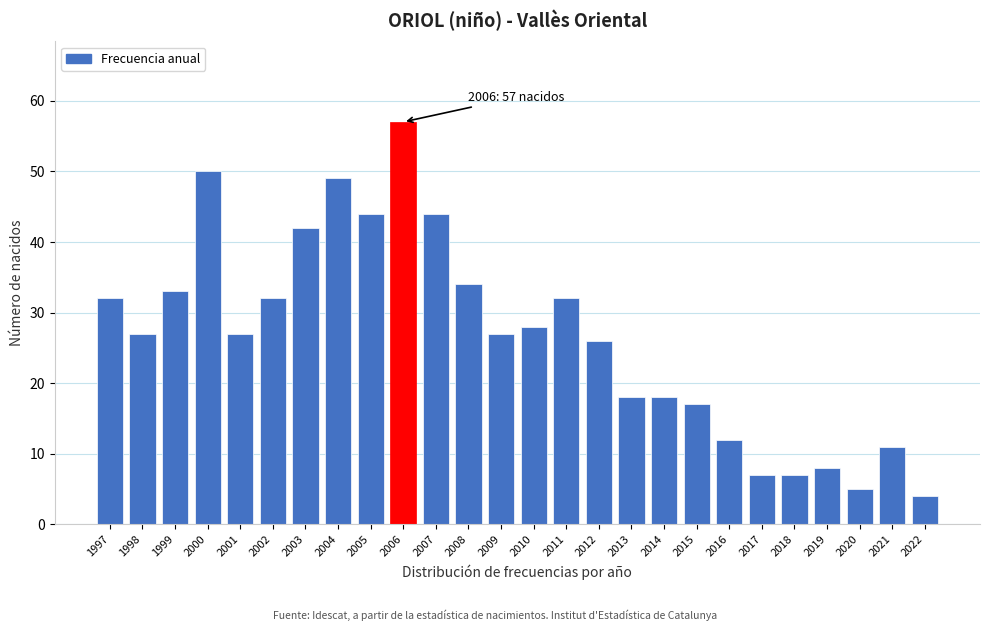

Reading right to left, extract all data points from this chart.

4	11	5	8	7	7	12	17	18	18	26	32	28	27	34	44	57	44	49	42	32	27	50	33	27	32